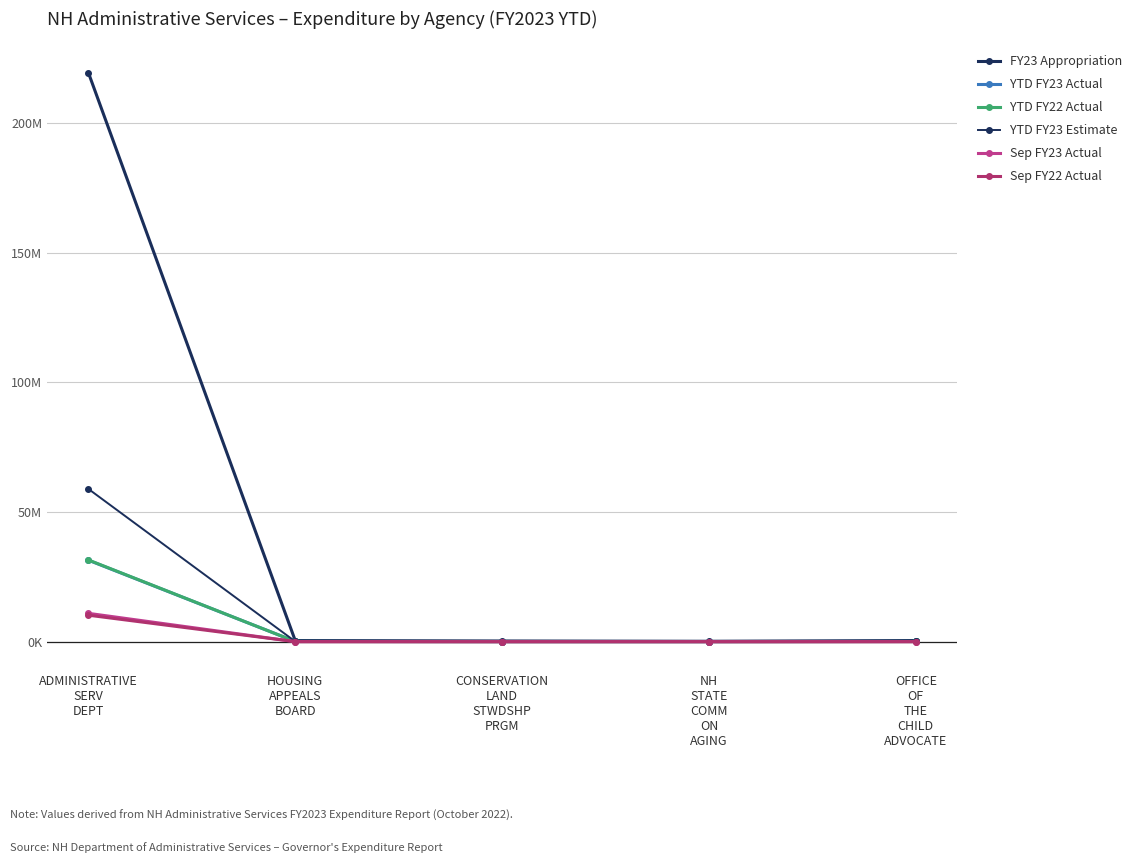

Is this an area chart (filled region under the line)?

No